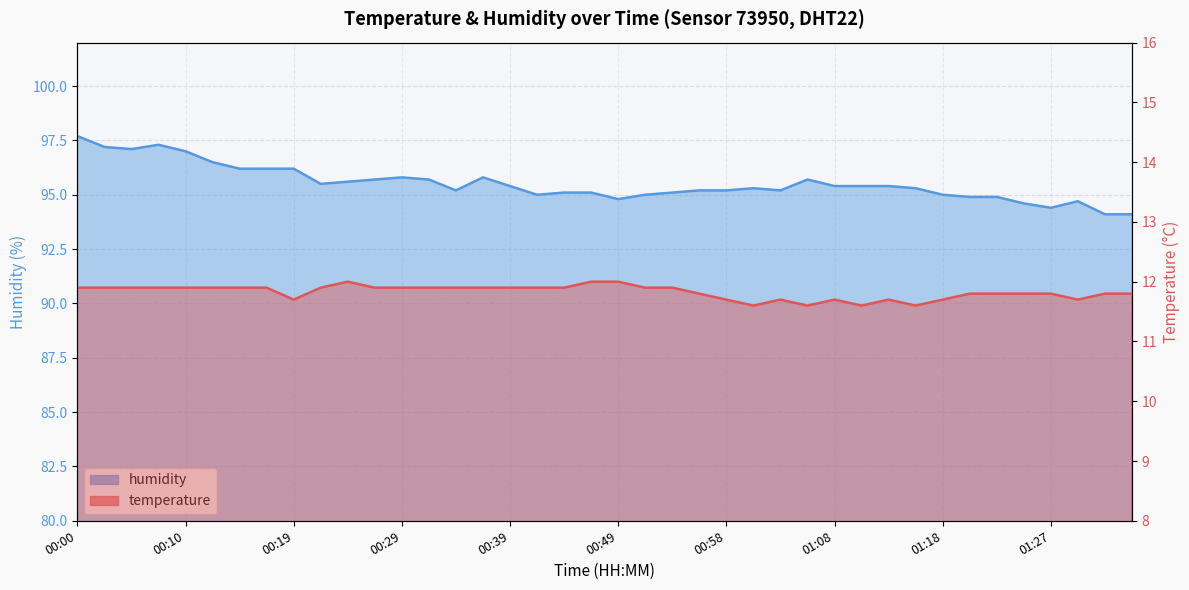

Is the value of temperature at 00:51 greater than the value of humidity at 00:46?

No